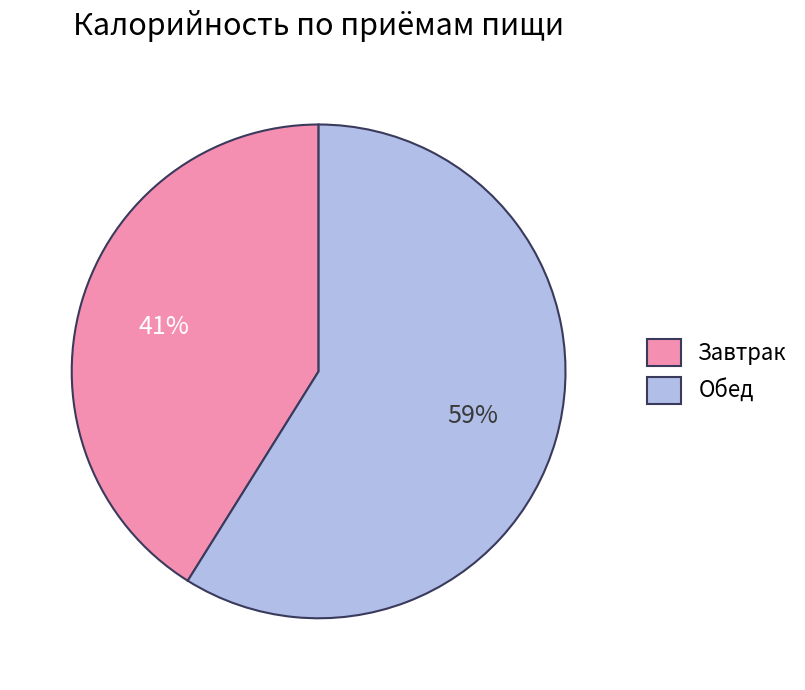

Which category has the biggest portion of the pie?

Обед